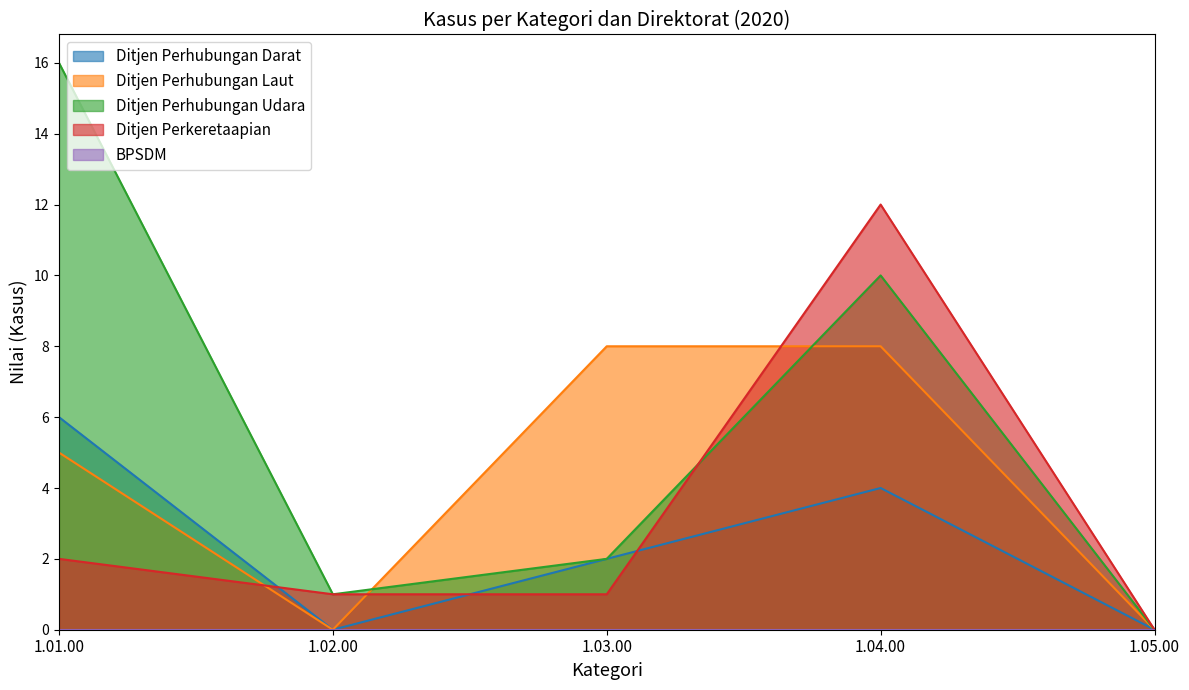

What is the label of the 1st point from the left?

1.01.00